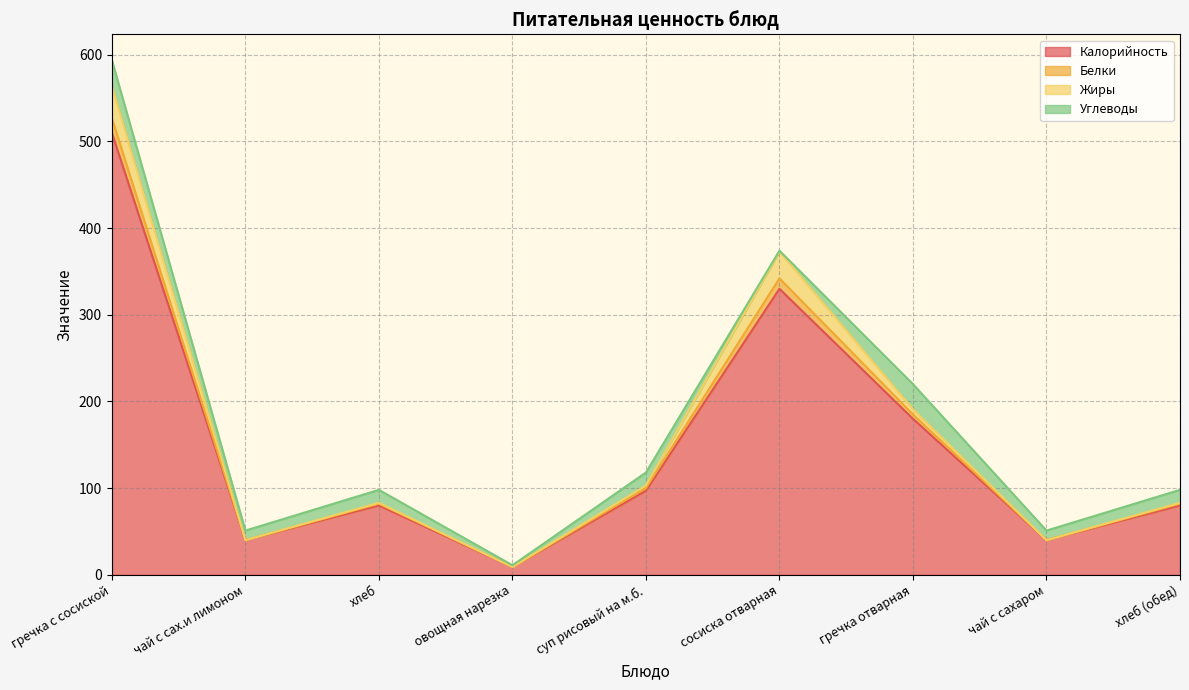

At which category is the sum across all series the highest?

гречка с сосиской